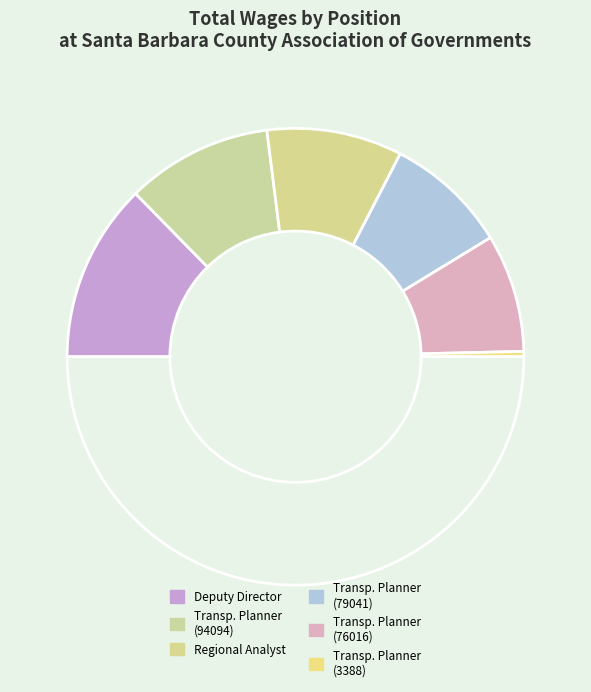

How many slices are in this pie chart?

7